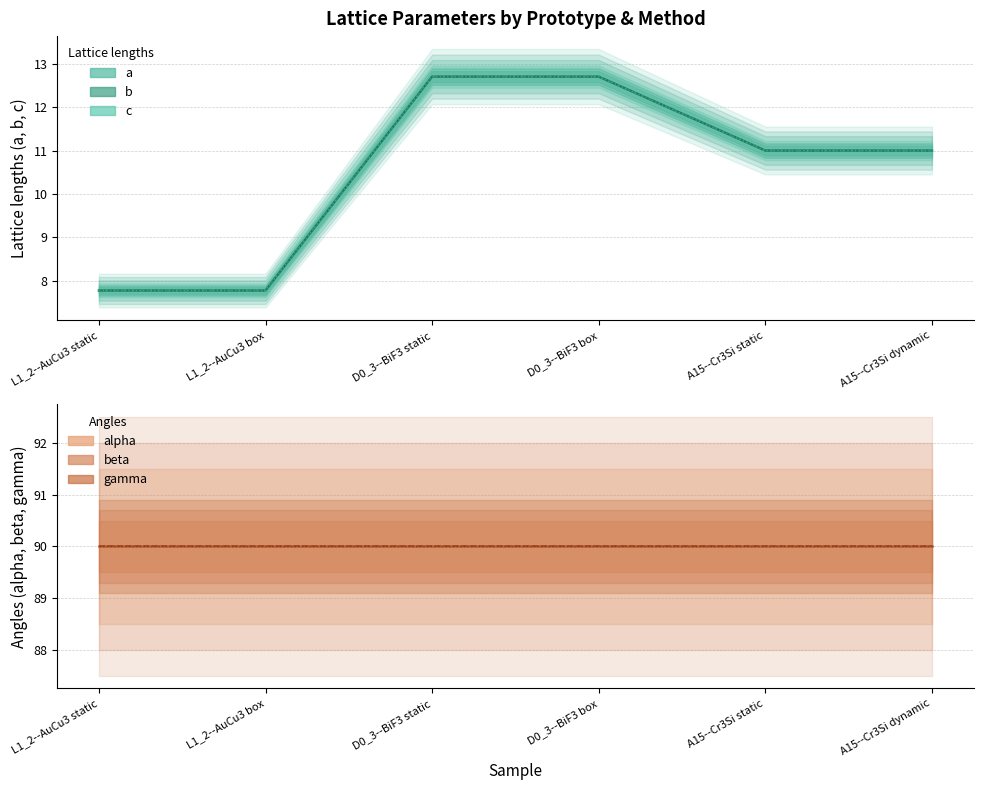

Which series changed the most between L1_2--AuCu3 static and D0_3--BiF3 static?

a